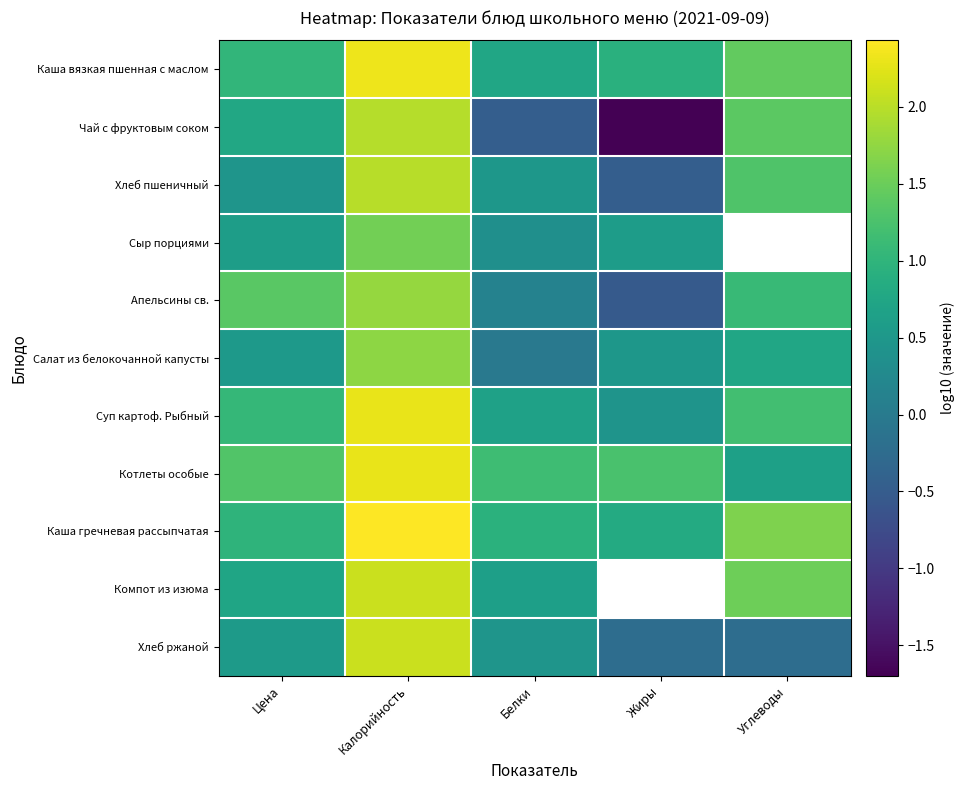

At Углеводы, list the series in order from smallest to largest.

Хлеб ржаной, Котлеты особые, Салат из белокочанной капусты, Хлеб пшеничный, Сыр порциями, Апельсины св., Суп картоф. Рыбный, Чай с фруктовым соком, Каша вязкая пшенная с маслом, Компот из изюма, Каша гречневая рассыпчатая